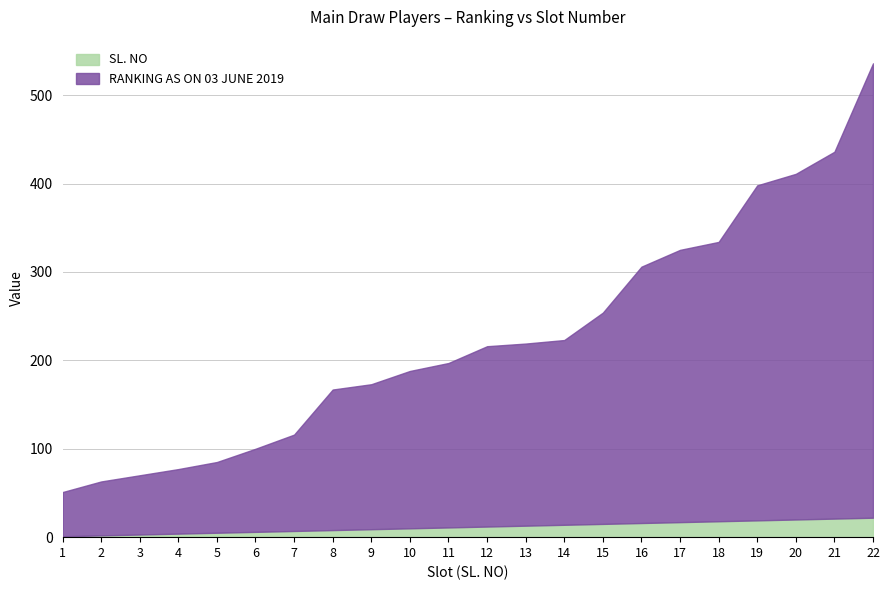

Reading left to right, transcribe all the data shown in this chart.

RANKING AS ON 03 JUNE 2019: 1=50	2=61	3=67	4=73	5=80	6=94	7=109	8=159	9=164	10=178	11=186	12=204	13=206	14=209	15=239	16=290	17=308	18=316	19=379	20=391	21=415	22=514
SL. NO: 1=1	2=2	3=3	4=4	5=5	6=6	7=7	8=8	9=9	10=10	11=11	12=12	13=13	14=14	15=15	16=16	17=17	18=18	19=19	20=20	21=21	22=22